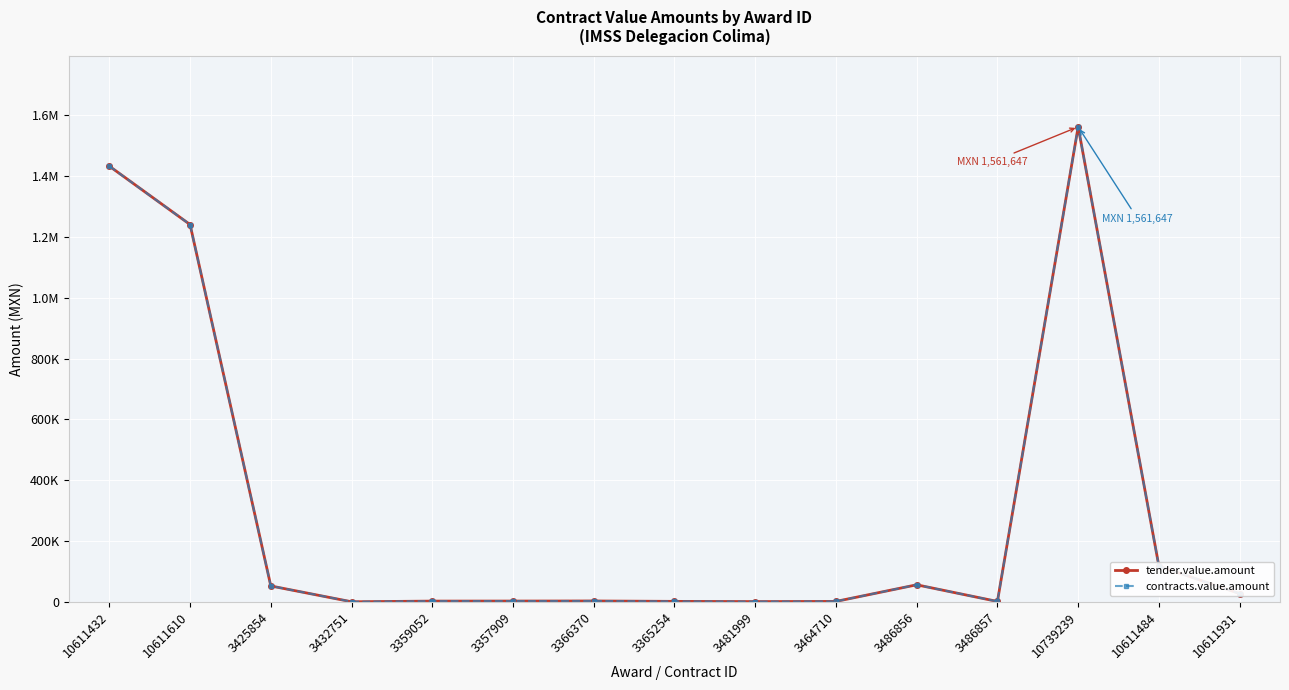

What is the sum of all contracts.value.amount values?

4503969.5